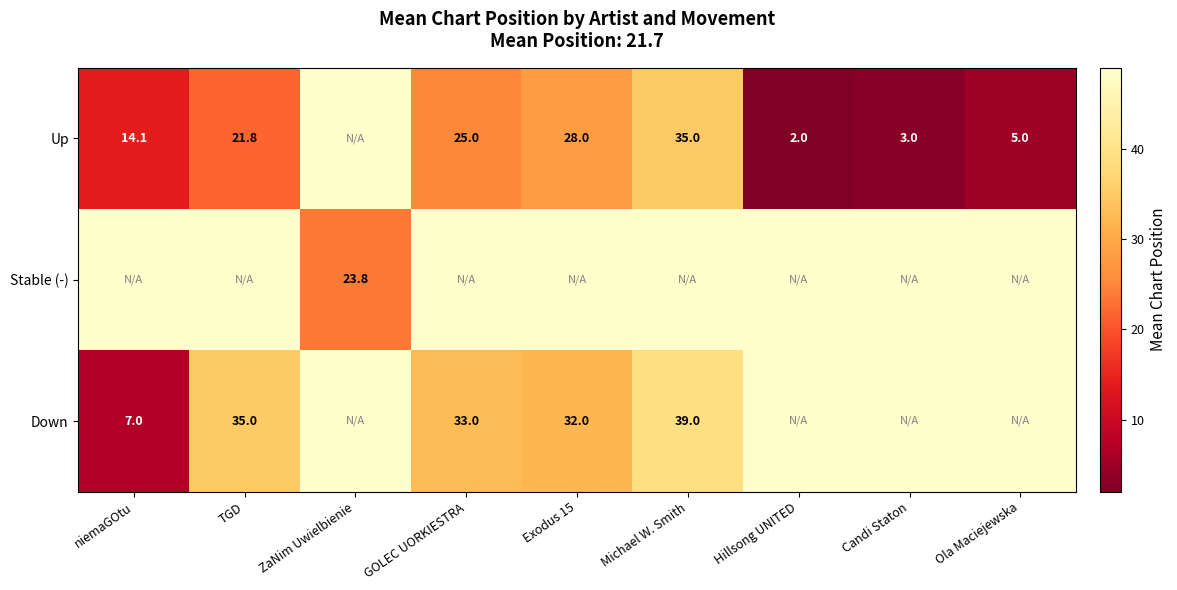

At how many categories does at least one series exceed 40?

9